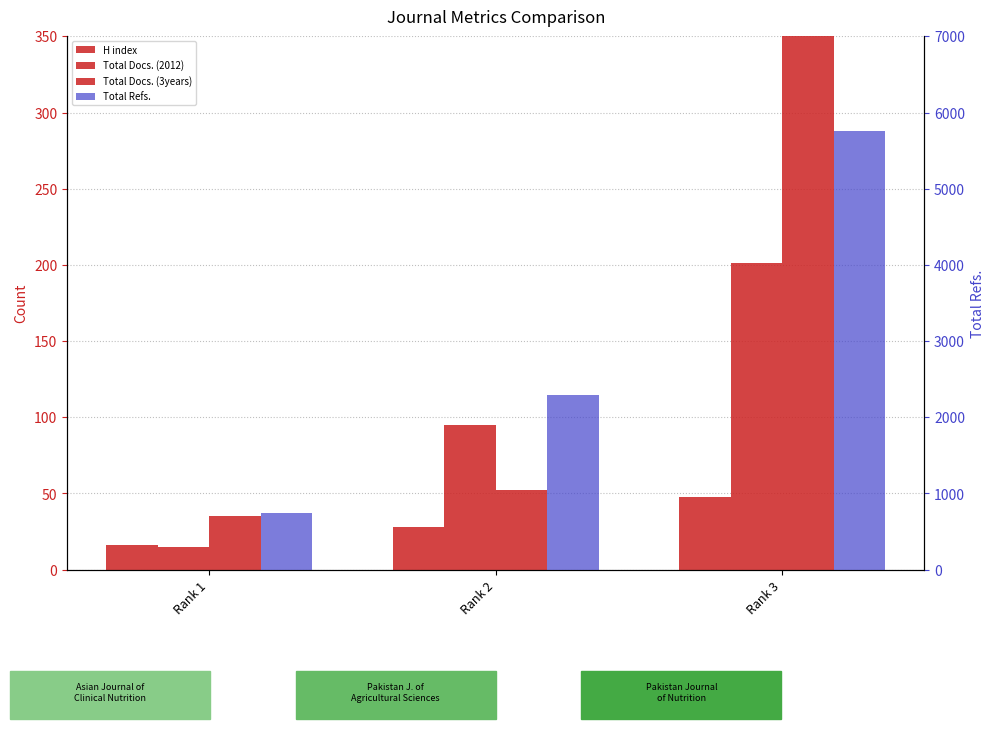

Where is Total Docs. (2012) nearest to the value 108?

Rank 2